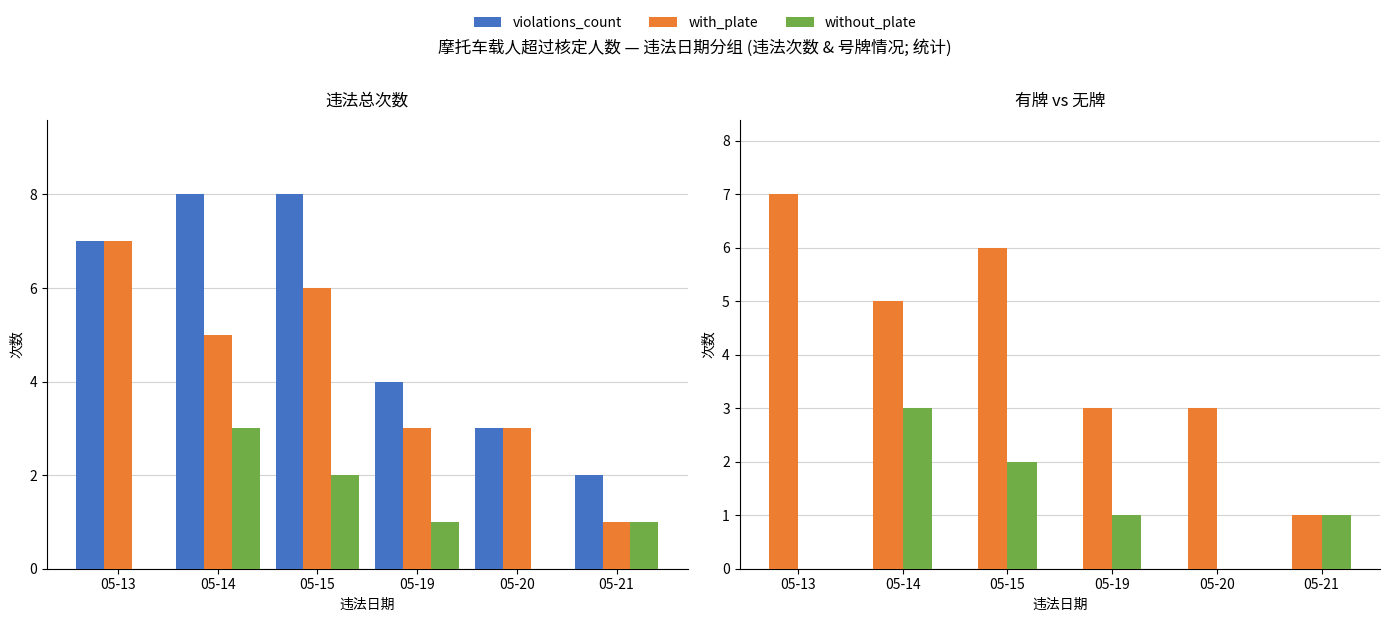

At which category does the chart reach its minimum across all series?

05-13